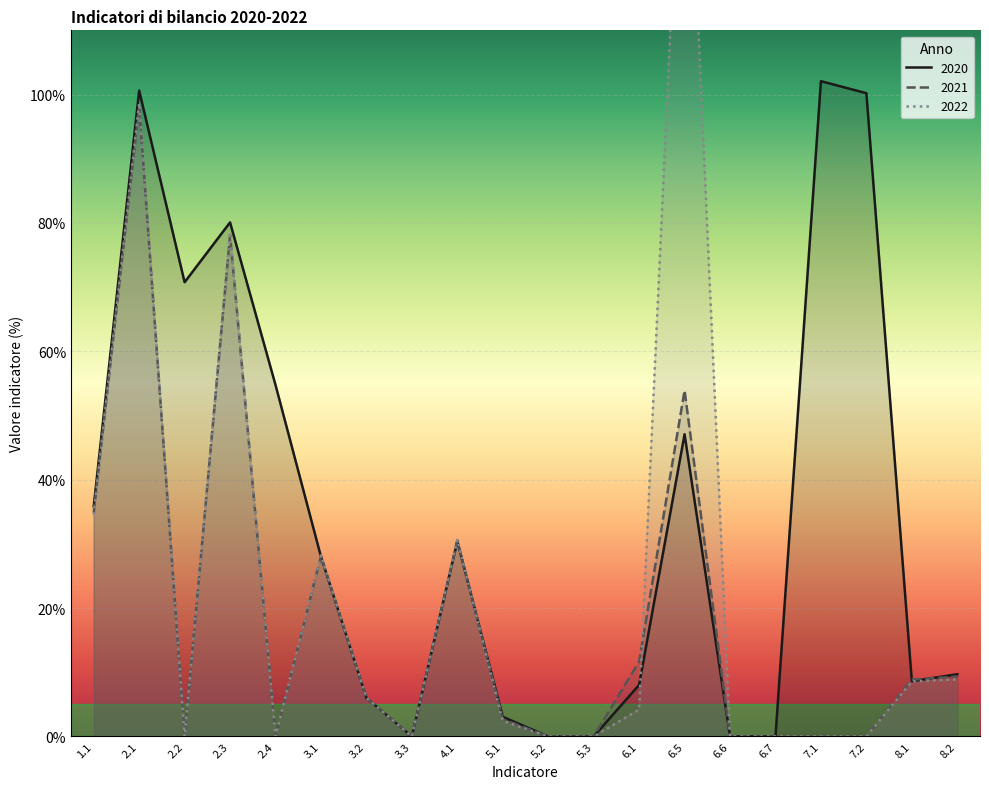

Where is 2021 nearest to the value 49?

6.5